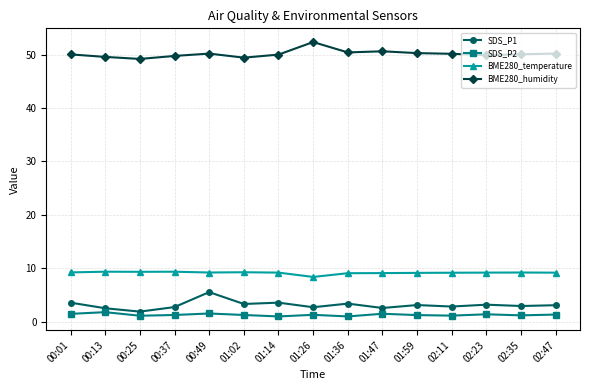

What is the difference between the highest and lowest values at 02:11?

49.0